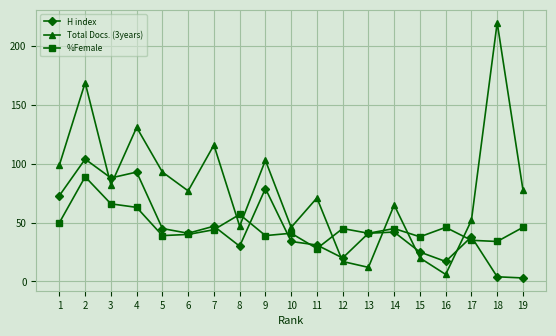

The value of %Female at 3 is 66. True or false?

True